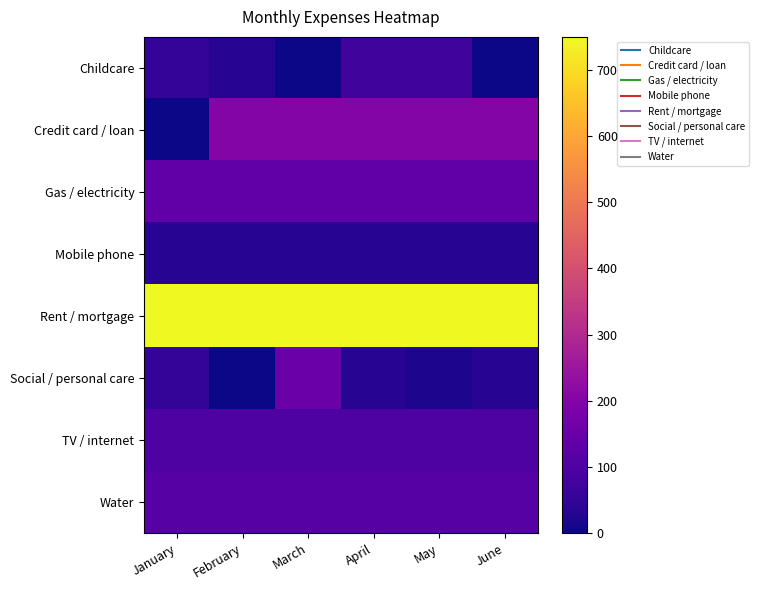

At how many categories does at least one series exceed 732?

6